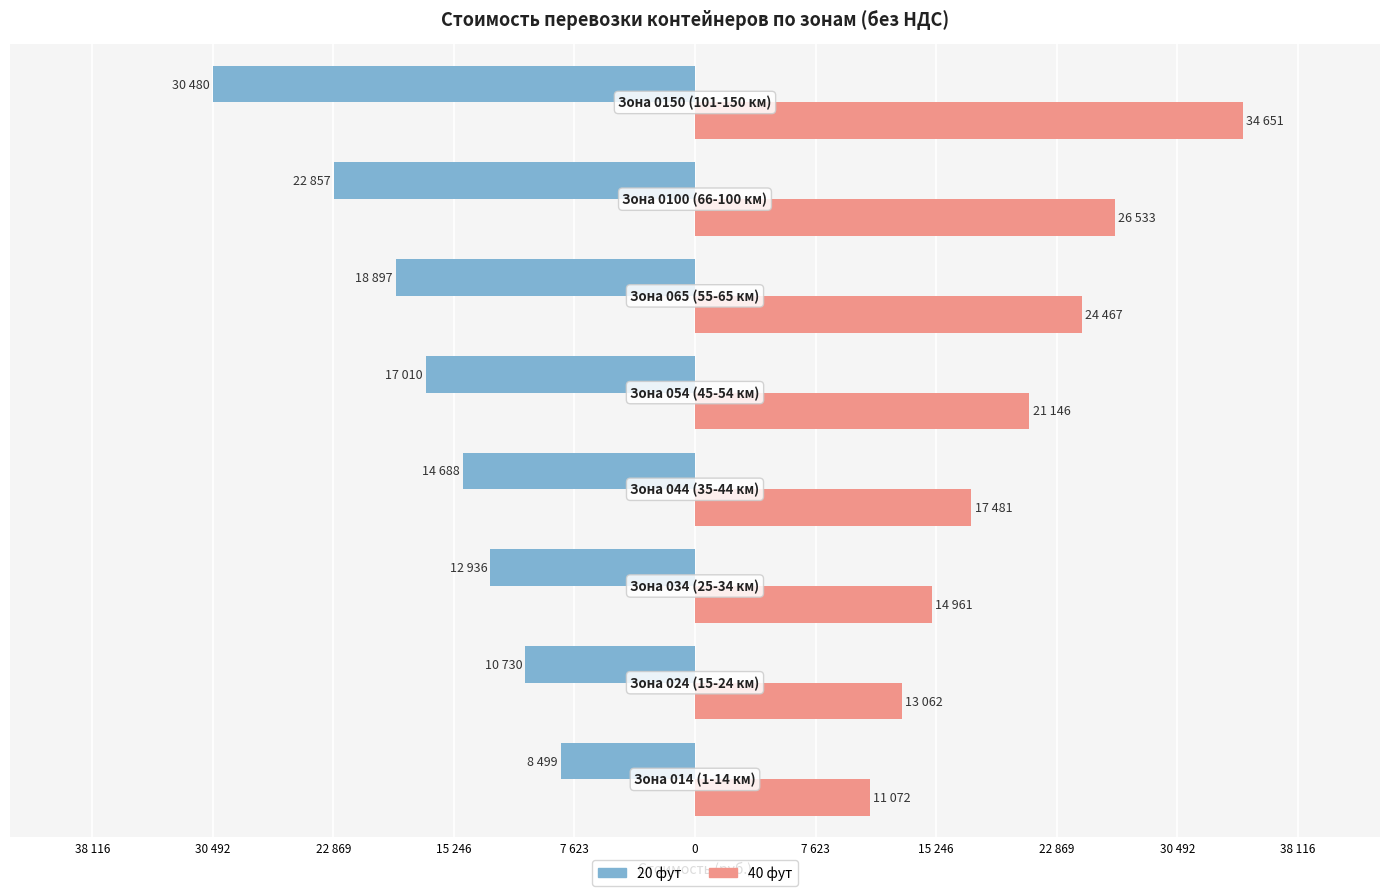

Which series has the largest total across all categories?

40 фут